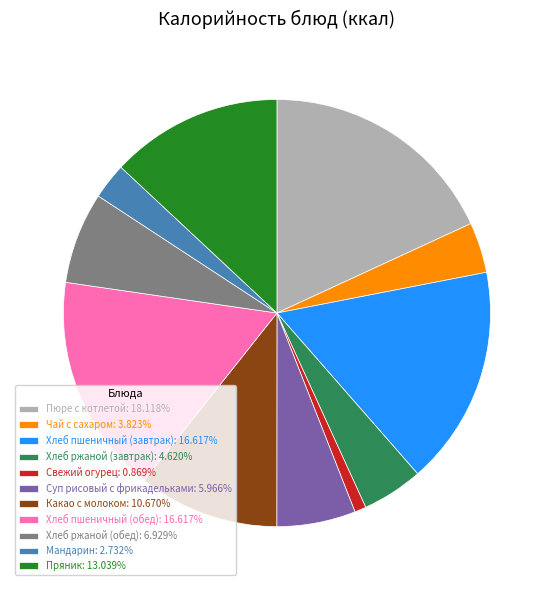

Approximately how many times larger is the value at Хлеб ржаной (завтрак): 4.620% compared to Чай с сахаром: 3.823%?

1.2